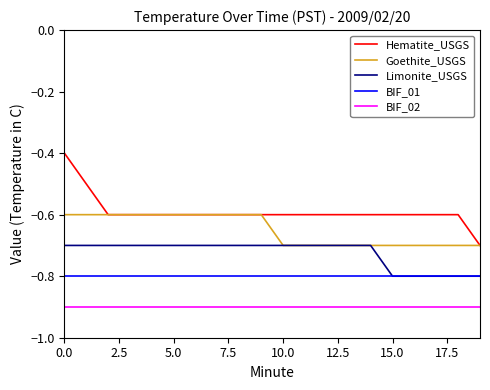

True or false: Goethite_USGS and BIF_01 intersect in this chart.

False